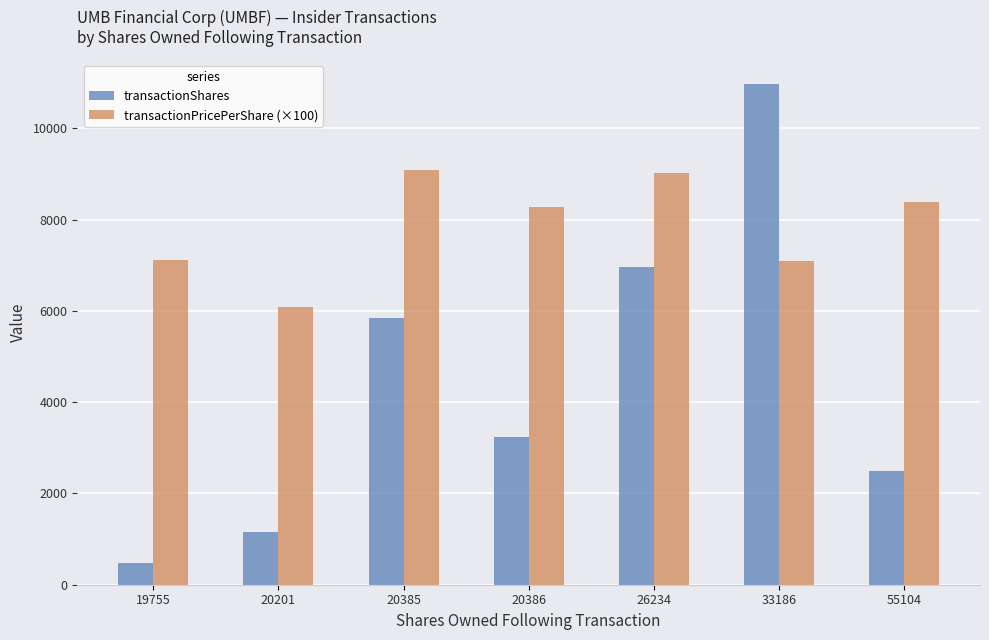

What is the spread (max minus min) of values at 33186?

3877.1